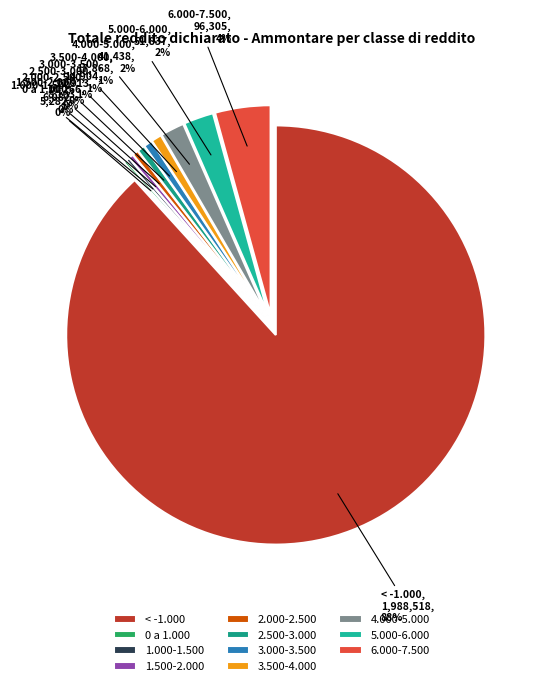

What percentage is NOT represented by da 1.500 a 2.000?

99.6%